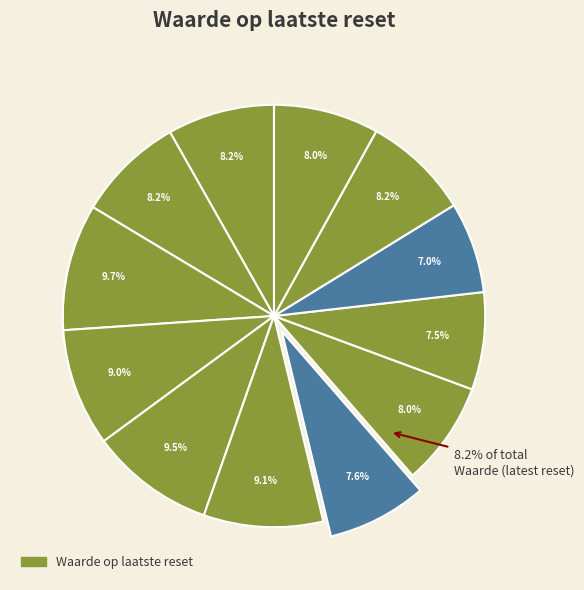

What is the ratio of the value at 2025-08-13 (2) to the value at 2025-07-31?

1.0